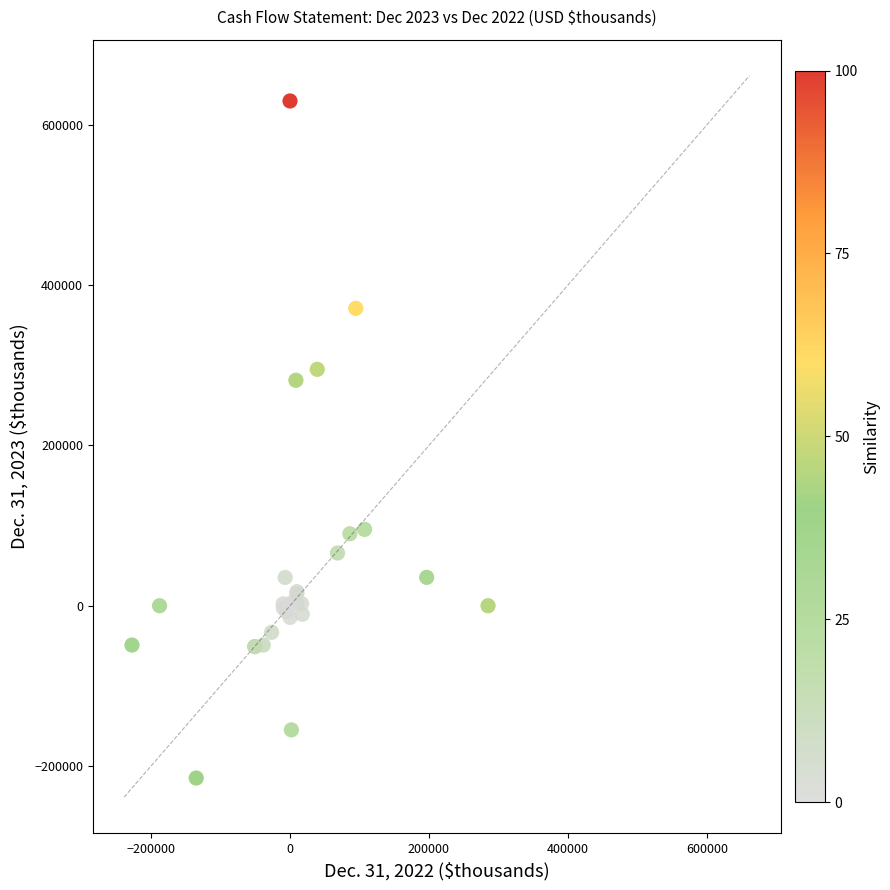

What Y value in the scatter plot is closest to 207410?

281317